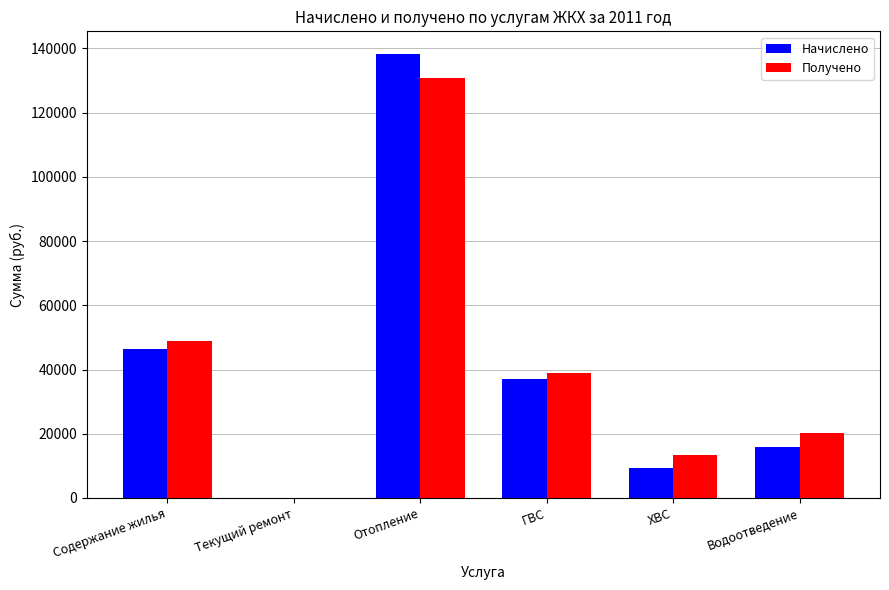

How many values in the Получено series exceed 39015?

3